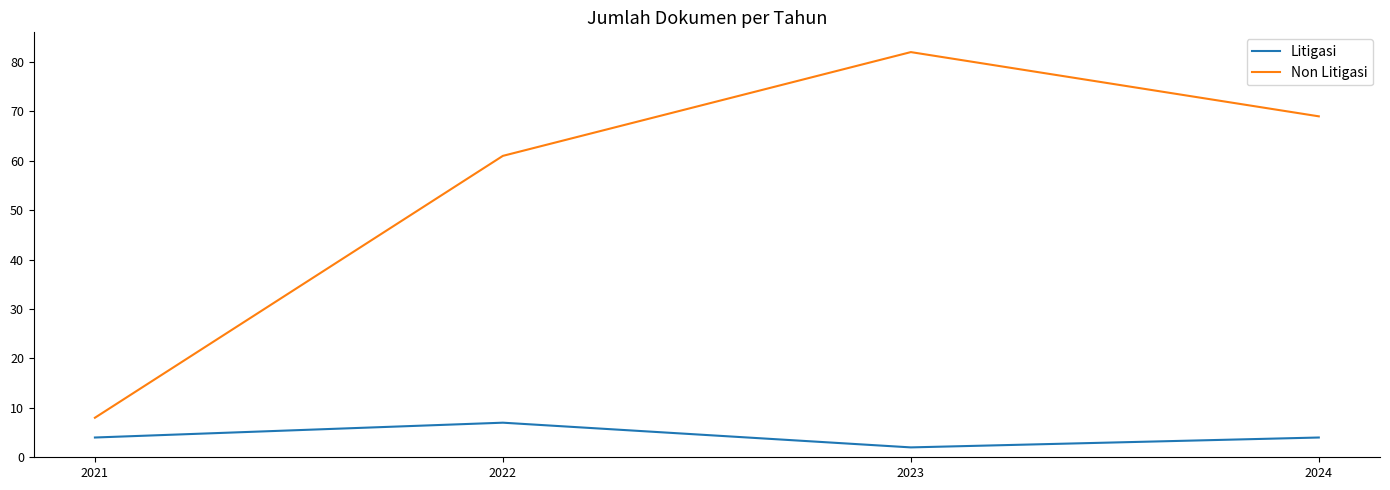

How many Litigasi values are between 4 and 7?

3